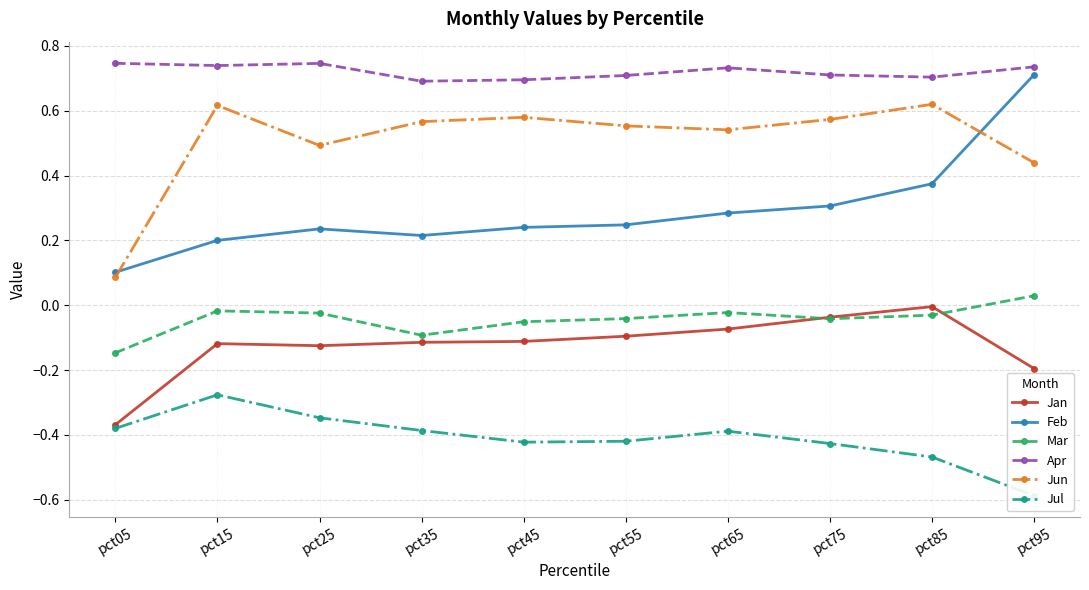

True or false: Apr has more than 1 interior local peaks.

True